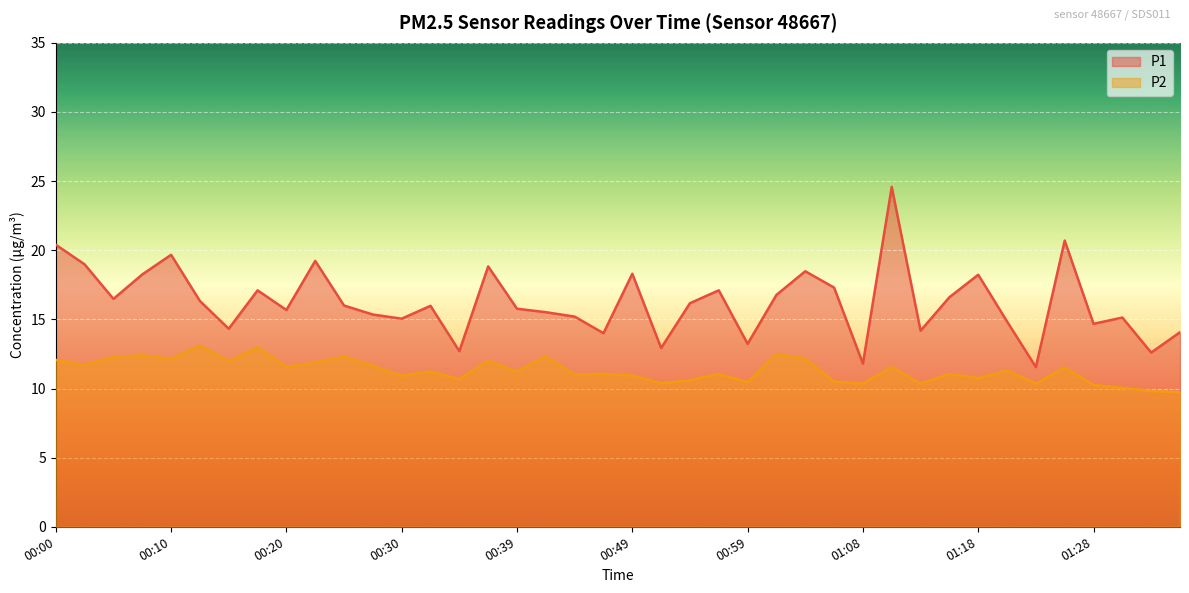

What is the lowest value of the P2 series?

9.7